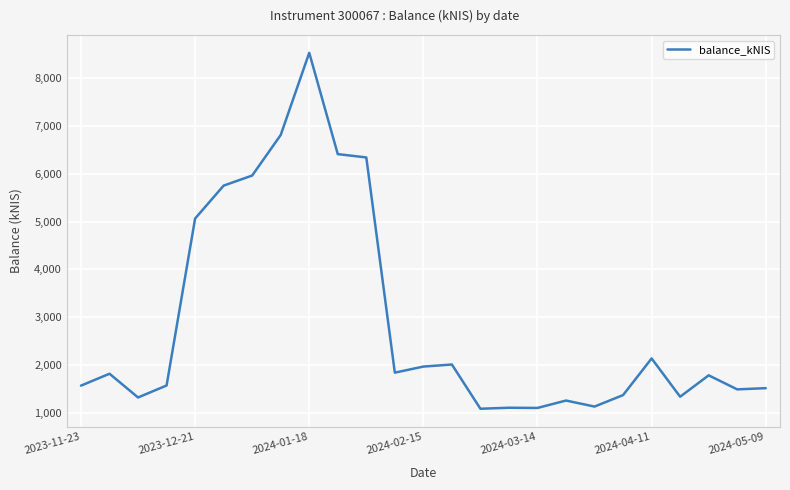

What is the maximum value shown in the chart?

8531.6